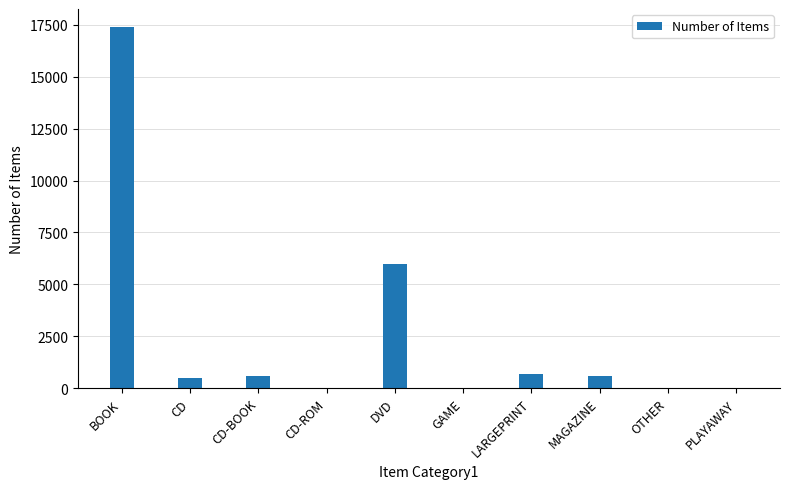

The value at LARGEPRINT is 660. True or false?

True